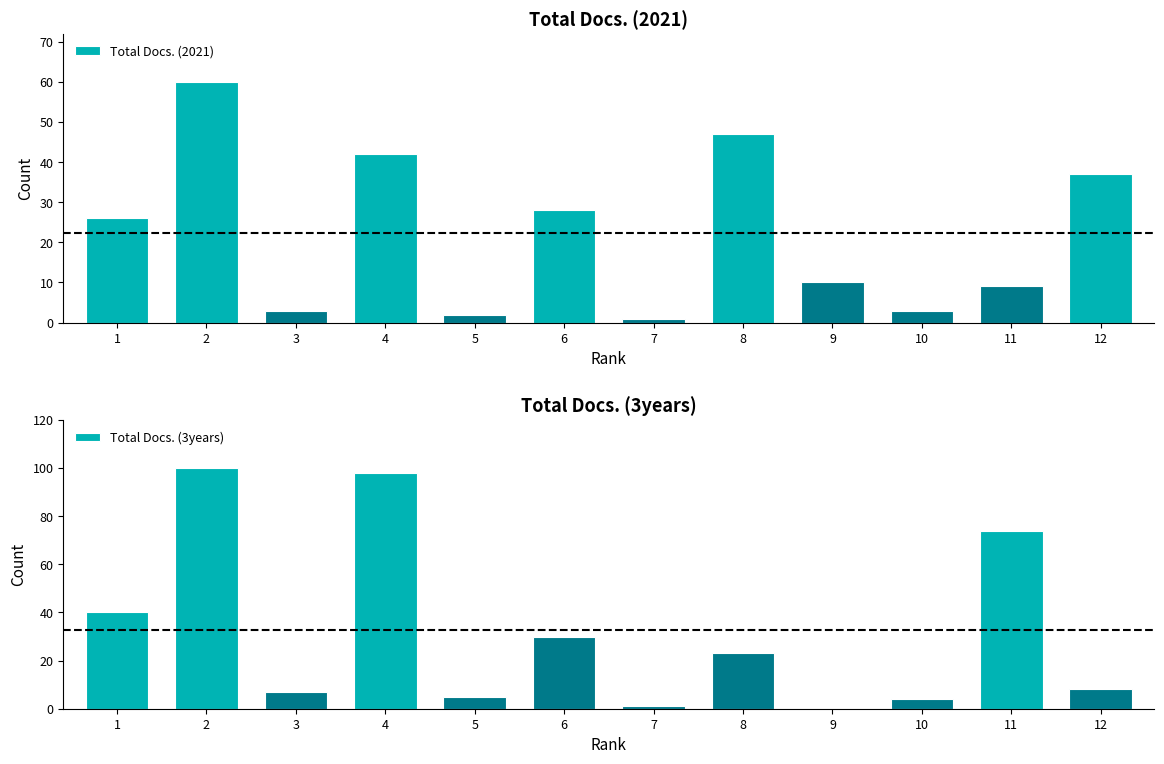

Is the value of Total Docs. (2021) at 2 greater than the value of Total Docs. (3years) at 7?

Yes